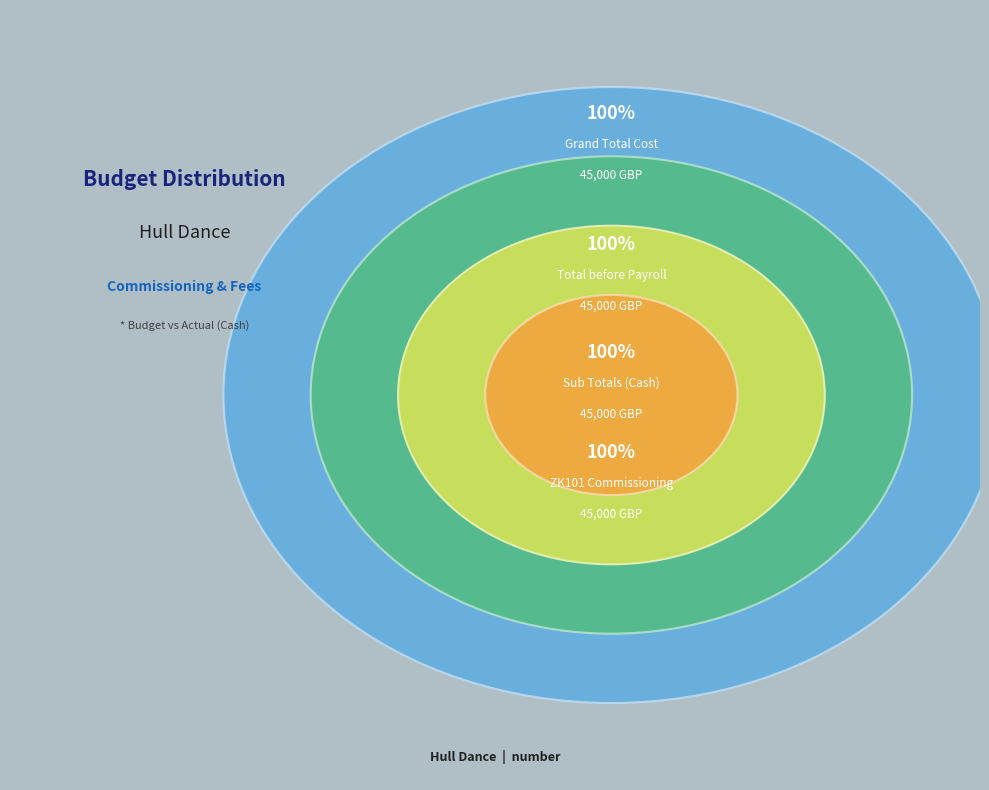

Which category accounts for the majority?

ZK101 - Commissioning & Fees